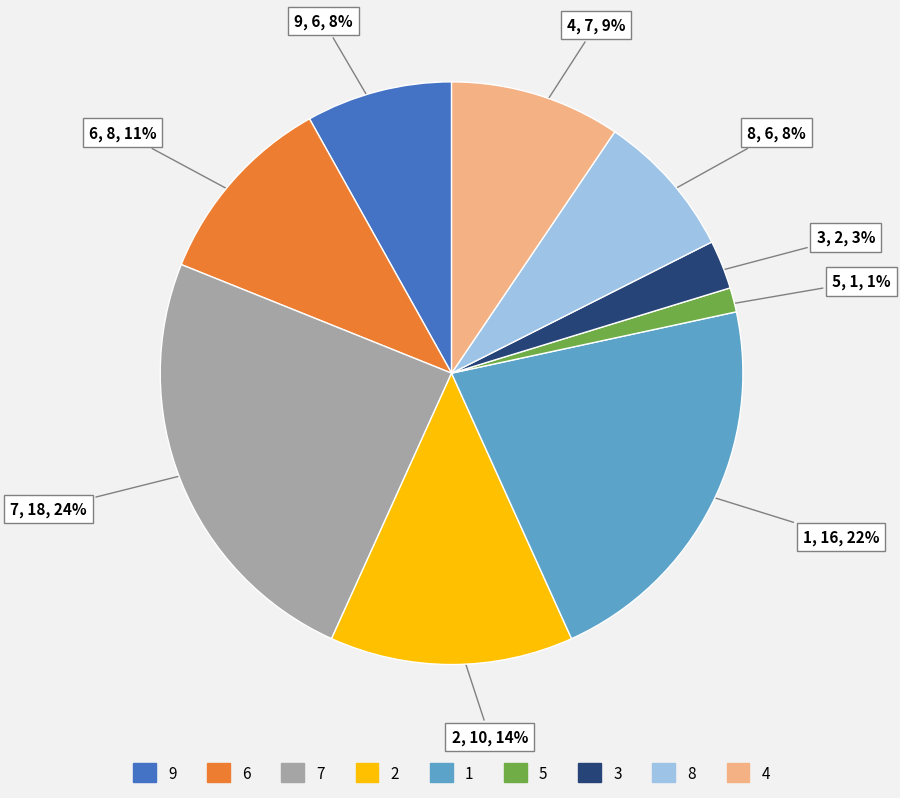

Is there any slice that represents more than half of the pie?

No